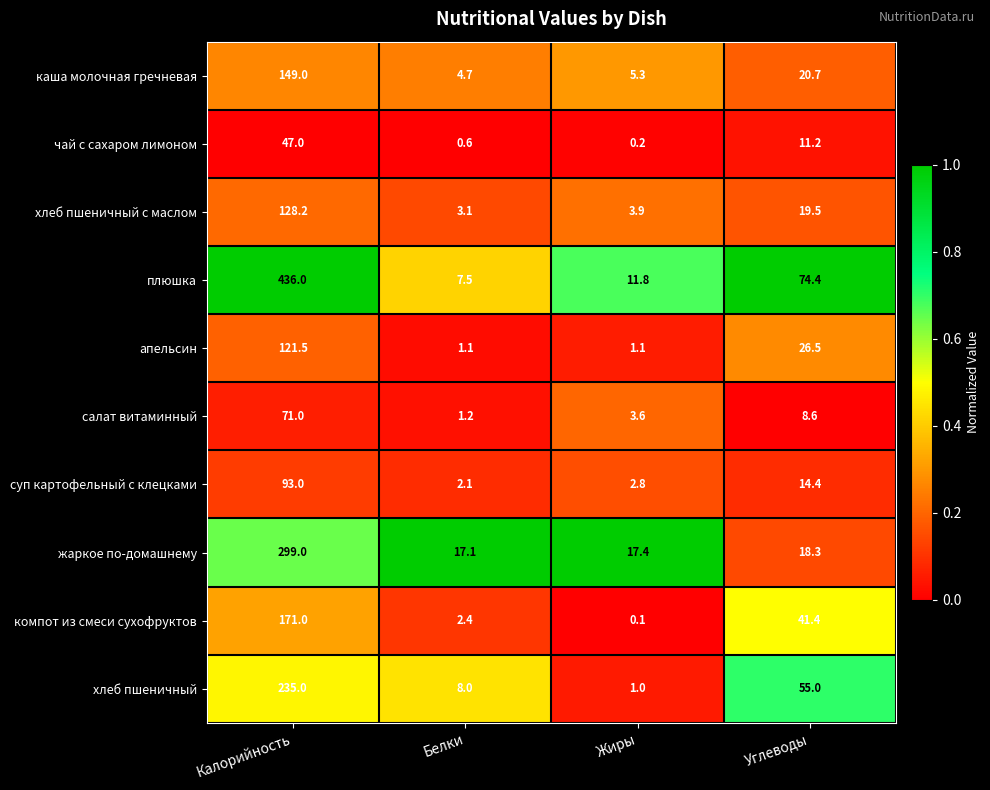

What is the total value across all series at Жиры?

47.2